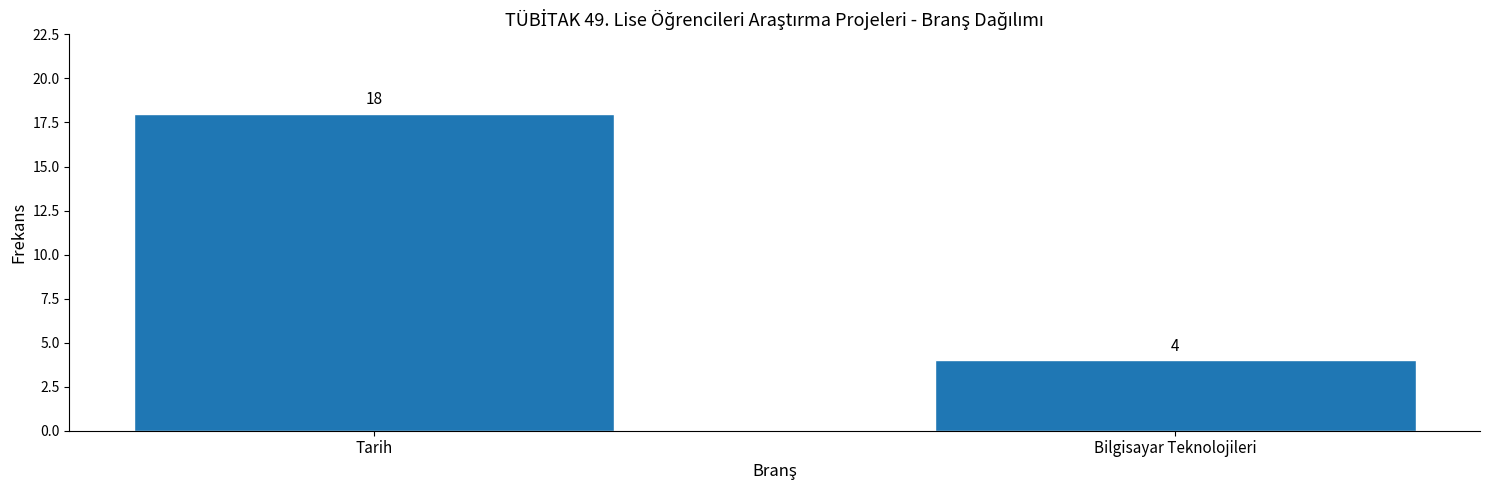

Reading left to right, what are all the values shown in this chart?

Tarih=18	Bilgisayar Teknolojileri=4